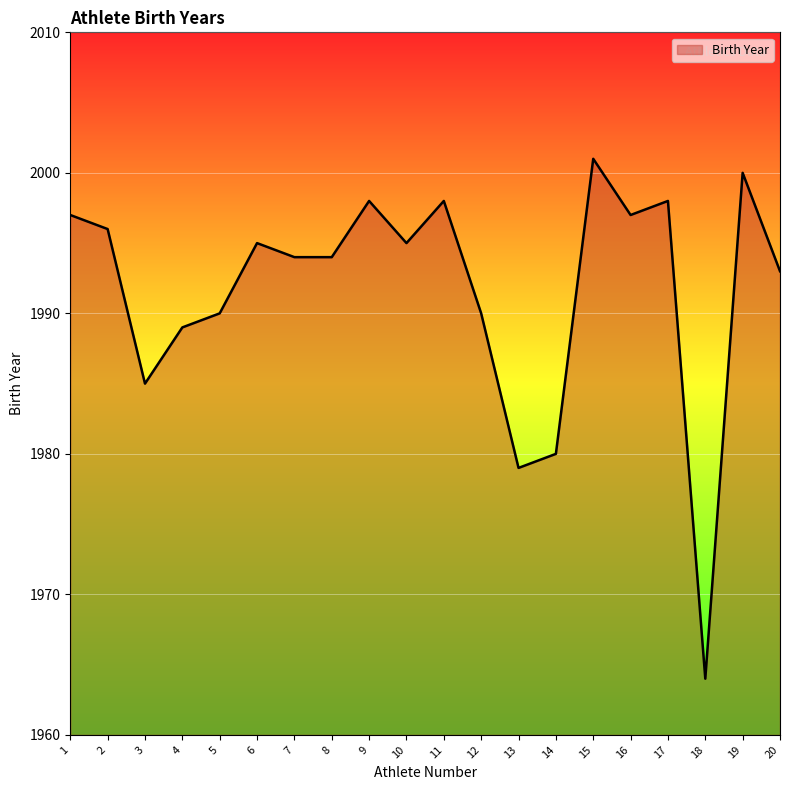

What is the greatest value displayed?

2001